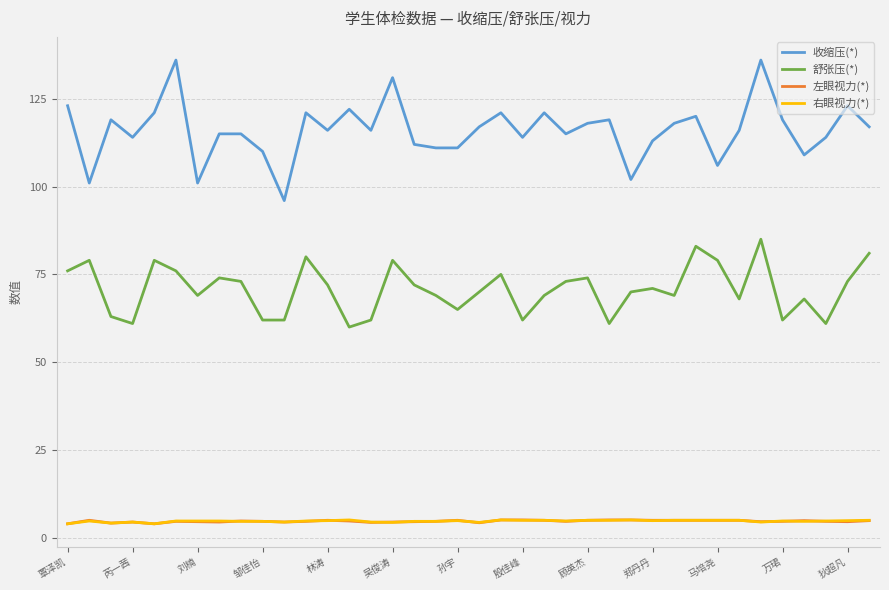

Which series has the largest range (max minus min)?

收缩压(*)